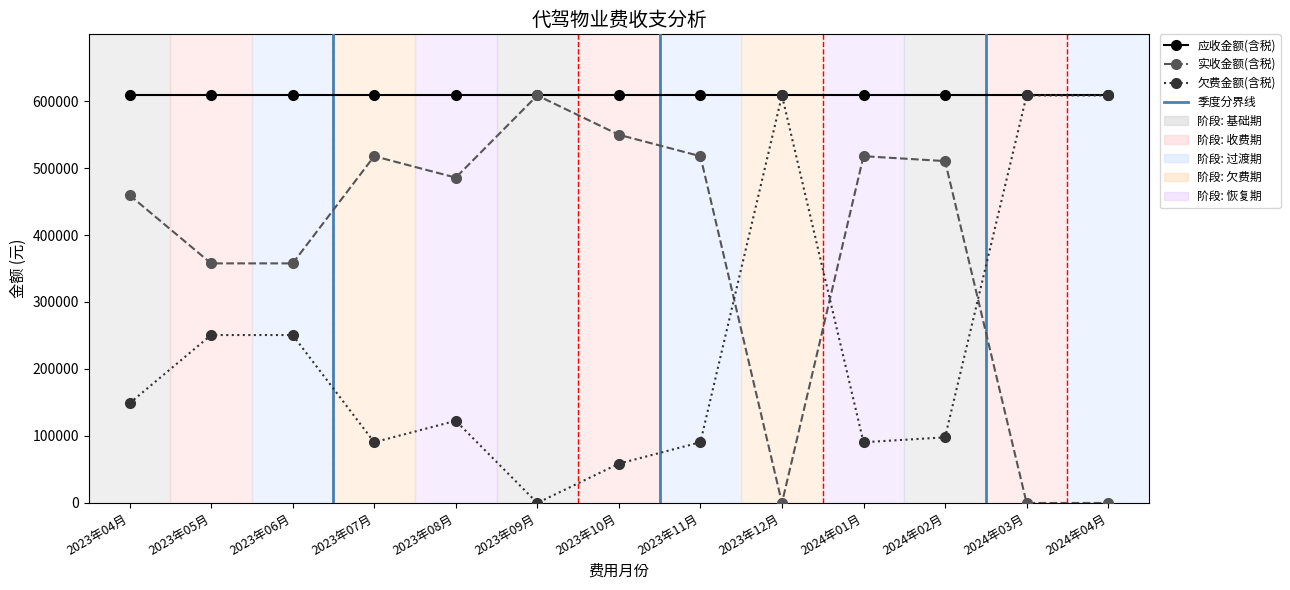

What is the spread (max minus min) of values at 2024年03月?

608300.2